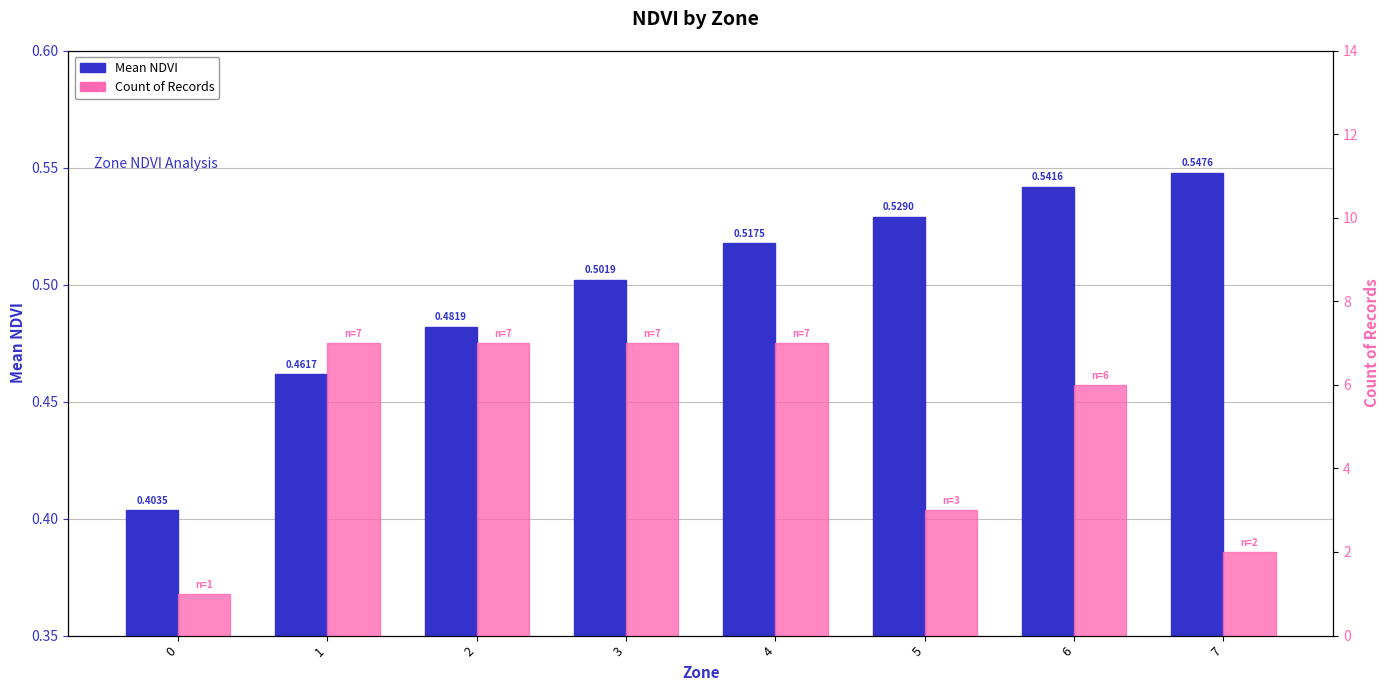

Which category has the highest value in the Count of Records series?

1